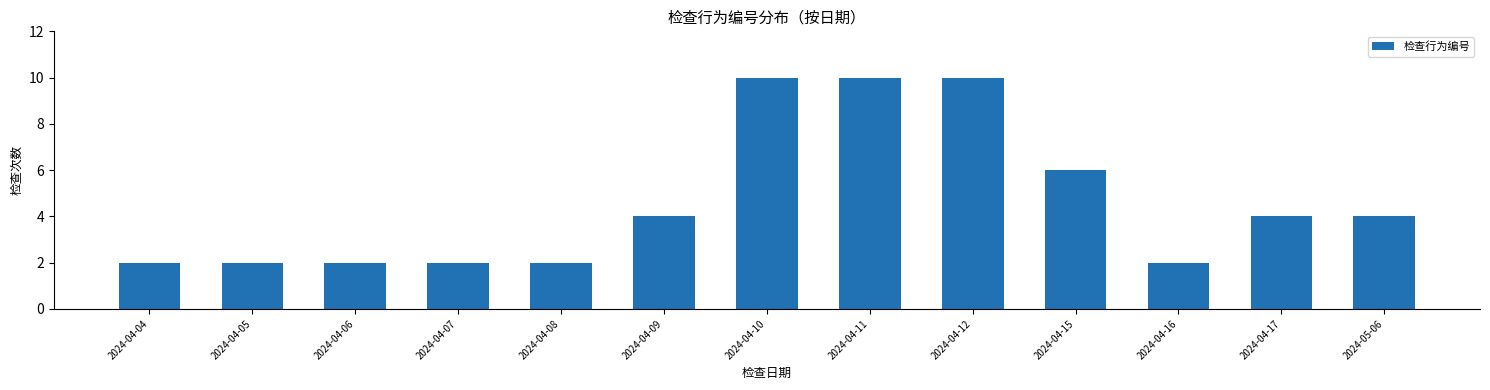

Reading right to left, extract all data points from this chart.

4	4	2	6	10	10	10	4	2	2	2	2	2